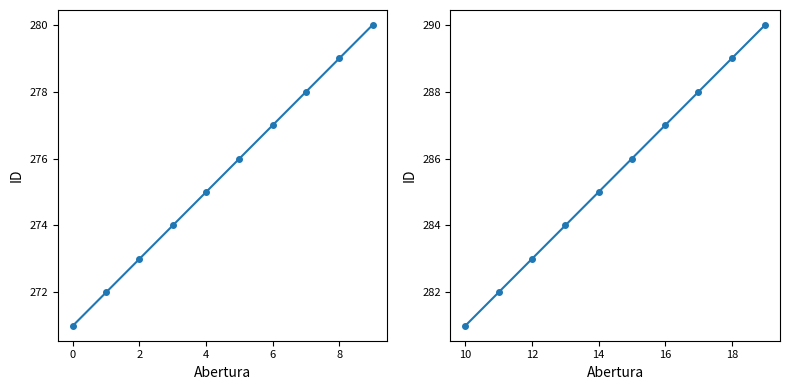

True or false: ID (first half) and ID (second half) cross at least once.

False